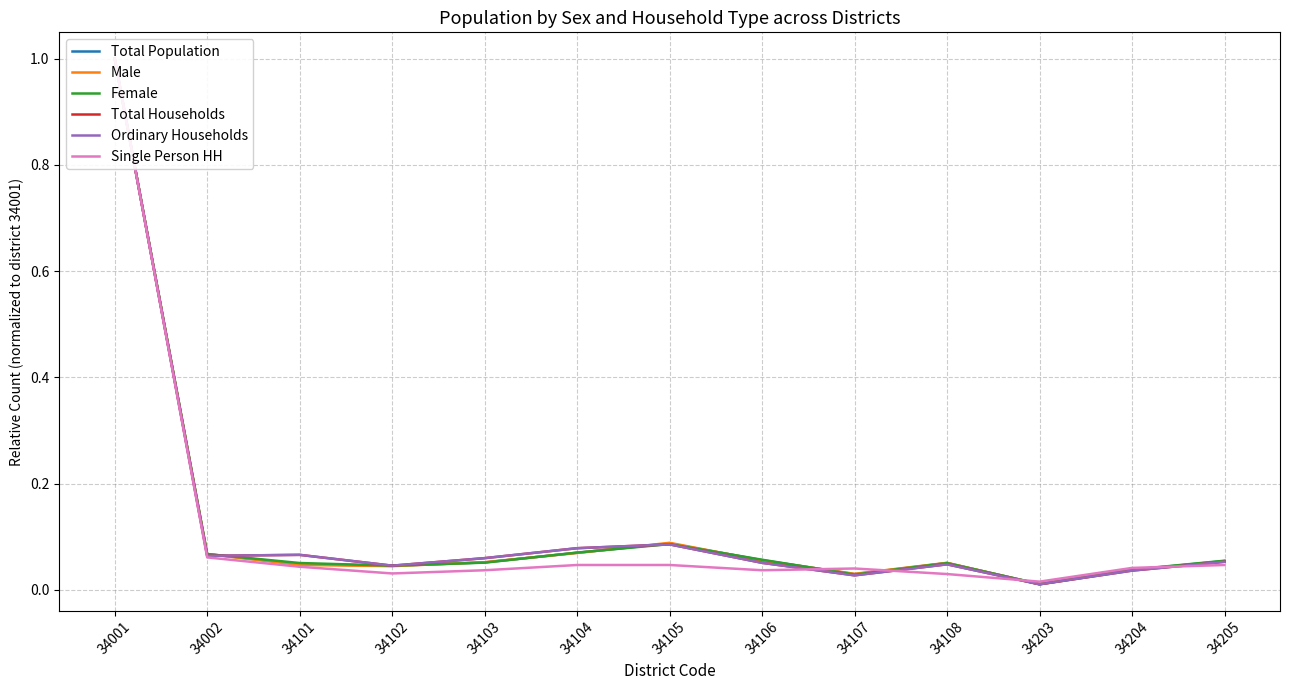

The value of Total Households at 34204 is 0.0. True or false?

False